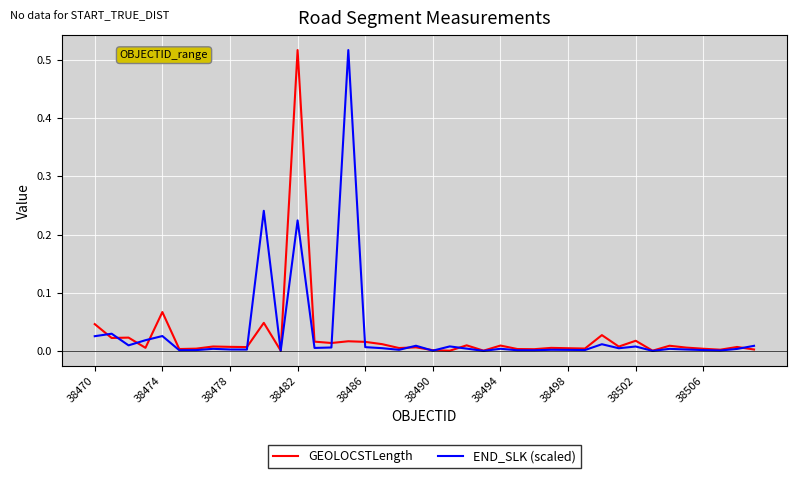

True or false: GEOLOCSTLength has more than 1 points higher than both neighbors.

True